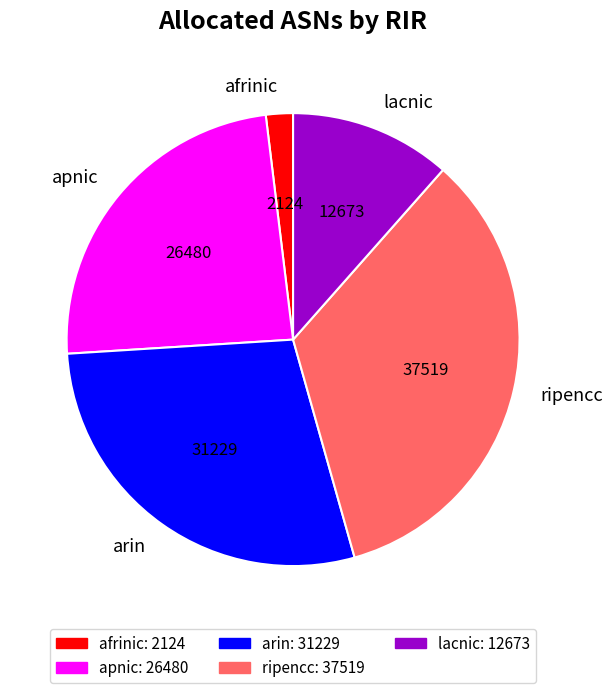

Is ripencc the majority of the pie?

No